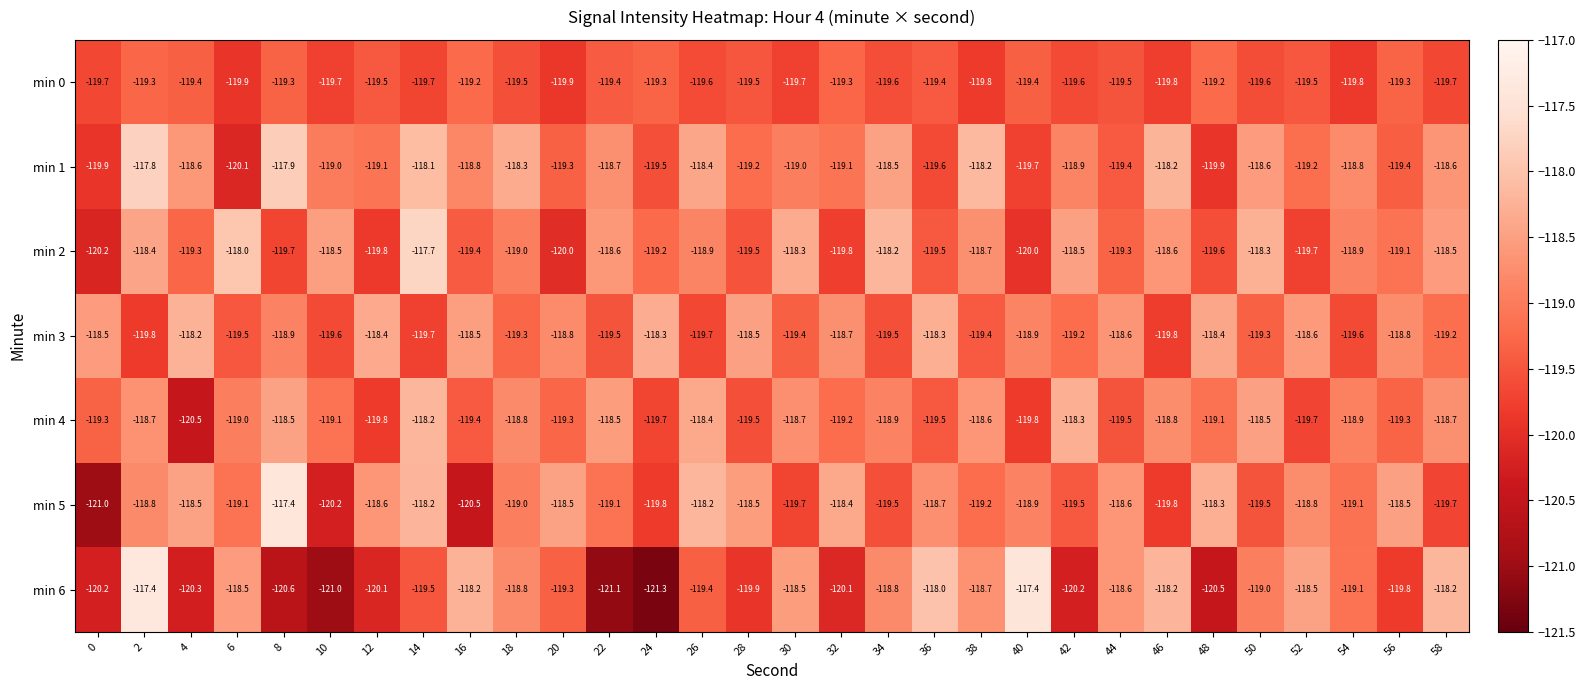

Where is min 6 nearest to the value -119?

50